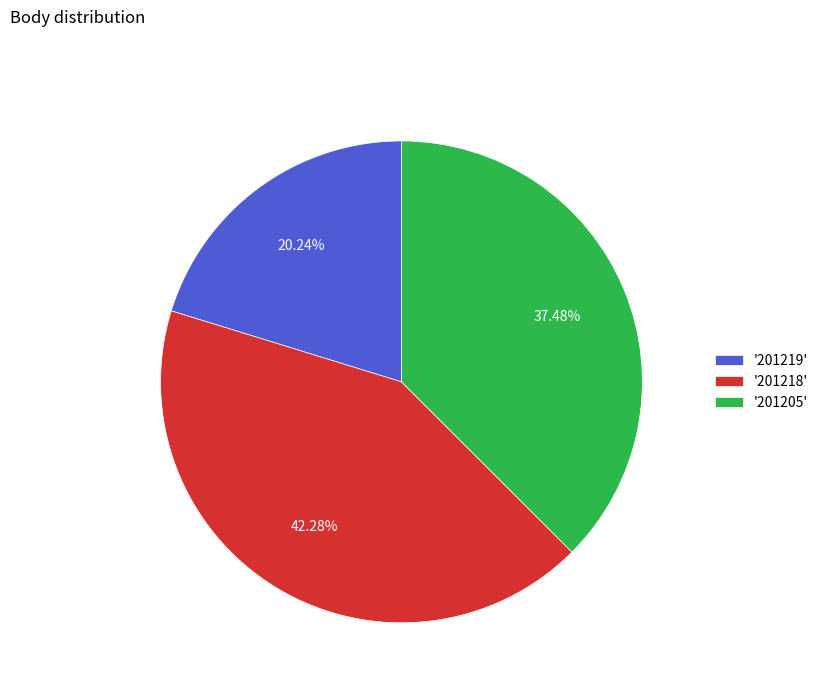

Rank the categories by value from highest to lowest.

'201218', '201205', '201219'